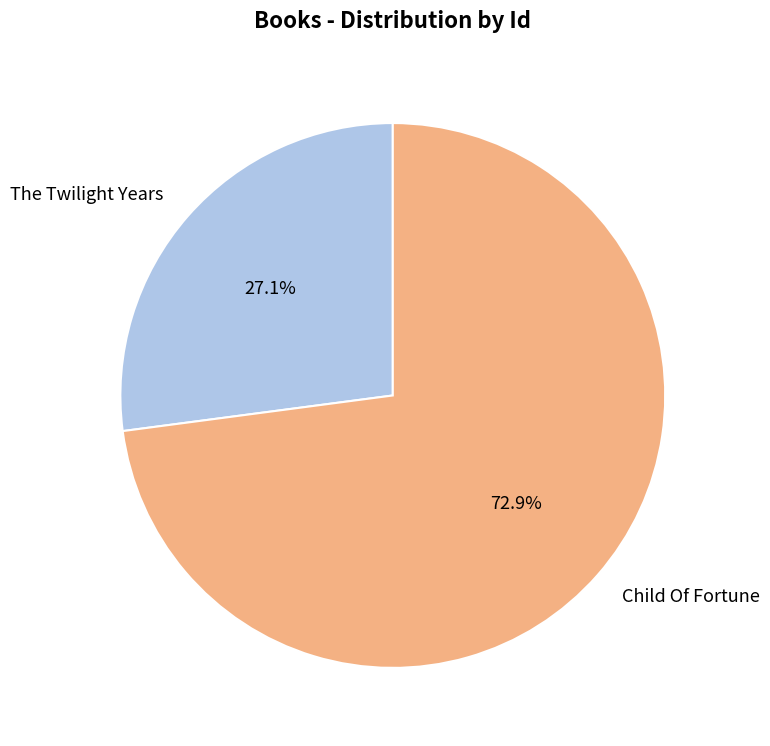

Does any single category account for the majority?

Yes